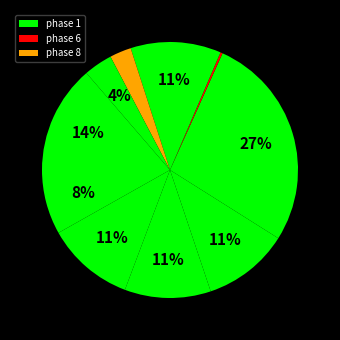

Is there a majority slice in this chart?

No